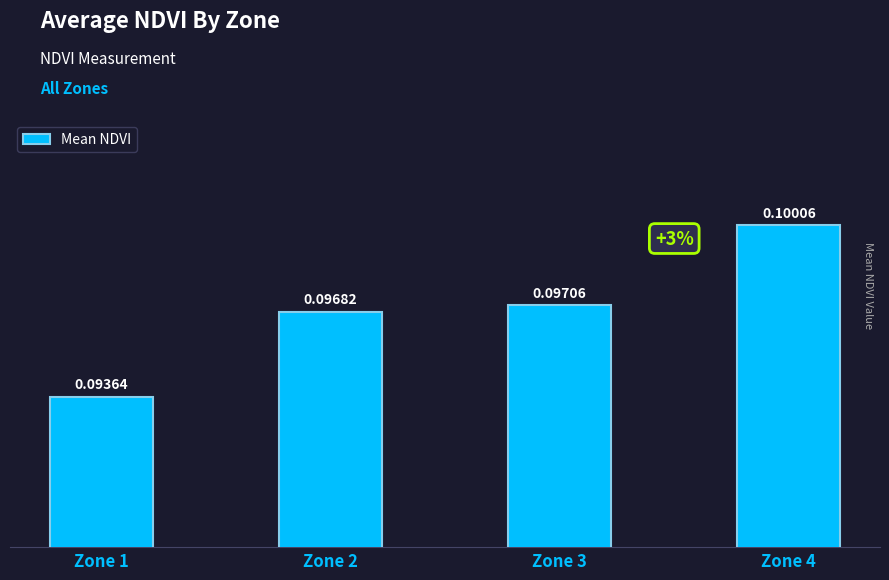

List the labels in order of value, smallest first.

Zone 1, Zone 2, Zone 3, Zone 4